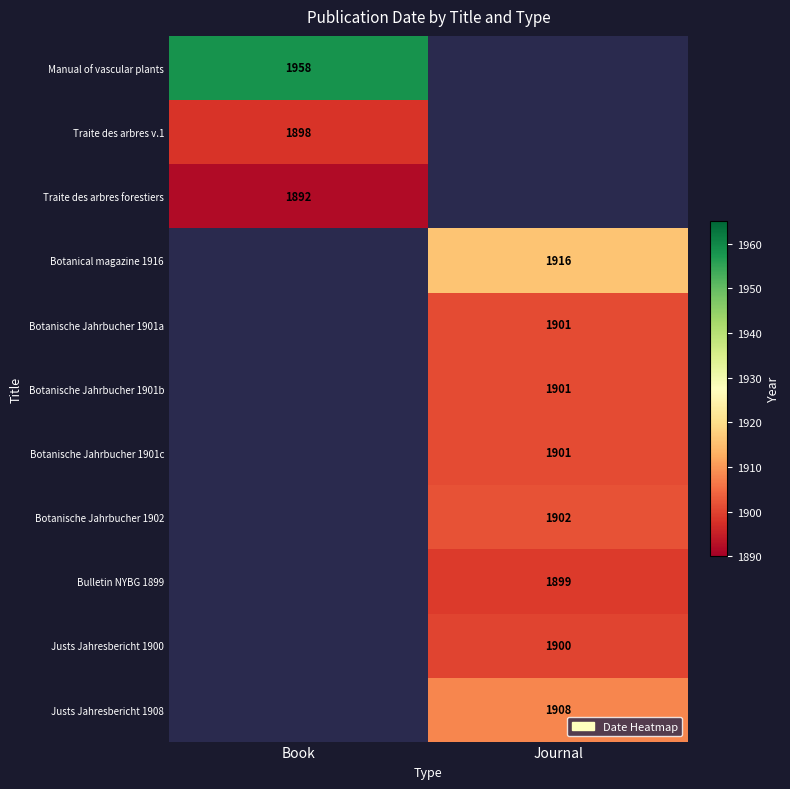

True or false: Botanical magazine 1916 has a value of 1916 at Journal.

True